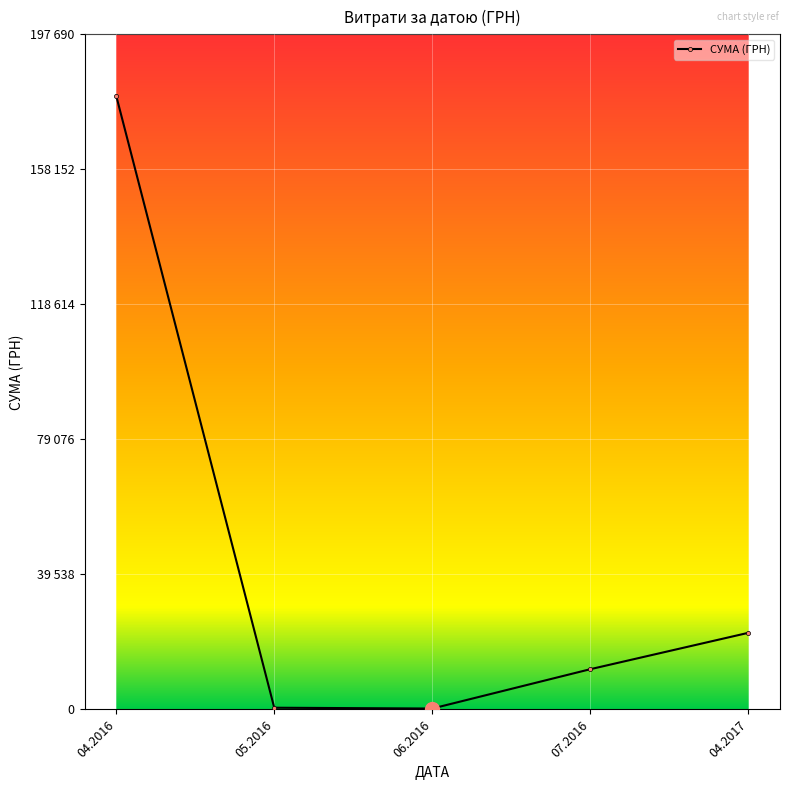

What is the approximate value at 04.2017?

22441.2